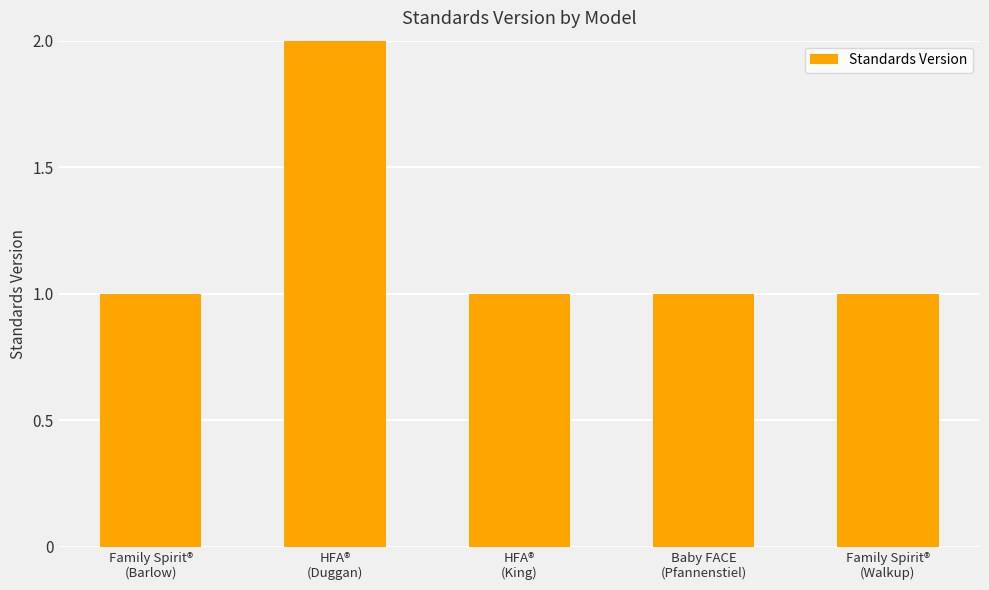

Does the chart contain stacked bars?

No